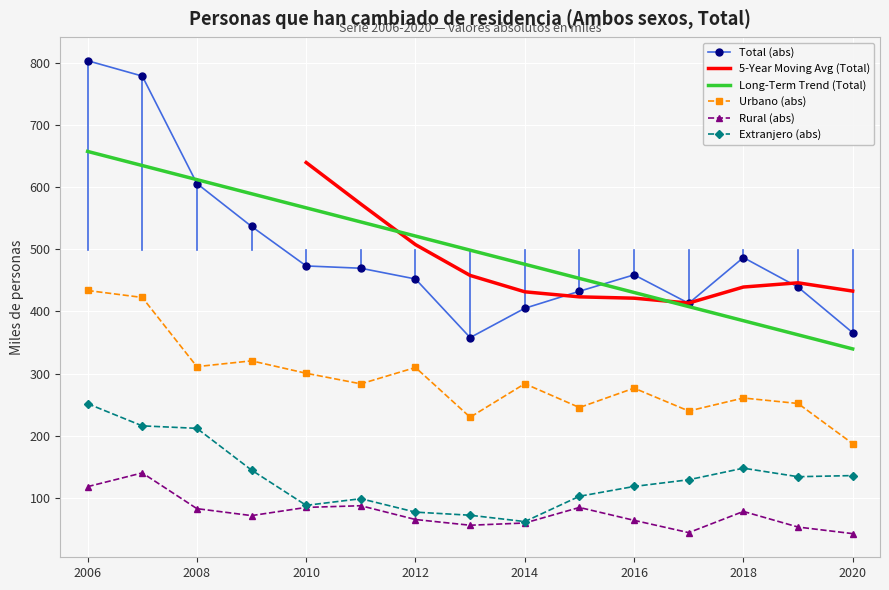

Is it true that Extranjero (abs) equals 211.9 at 2008?

True